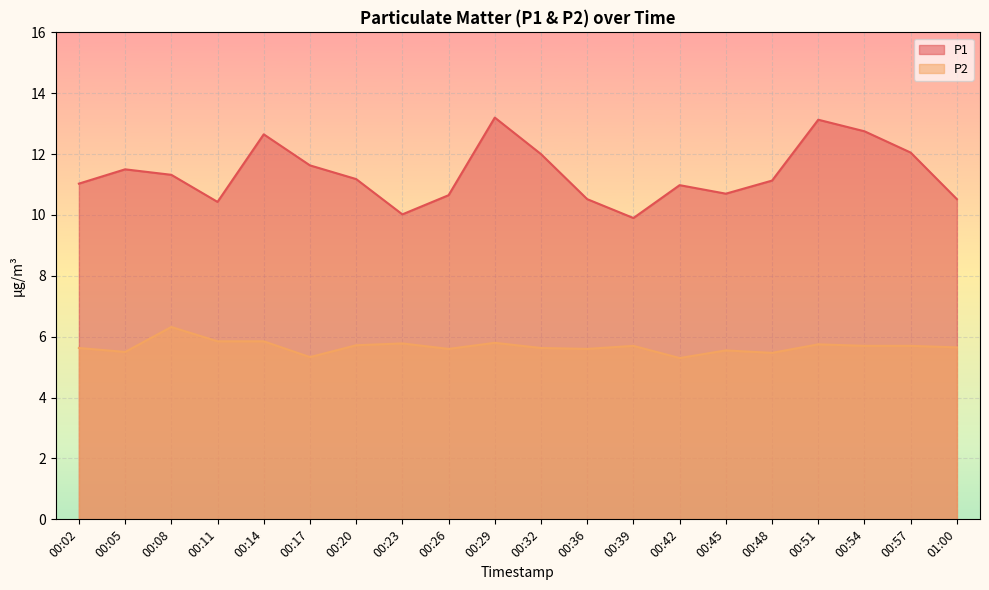

Which series changed the most between 00:29 and 00:45?

P1